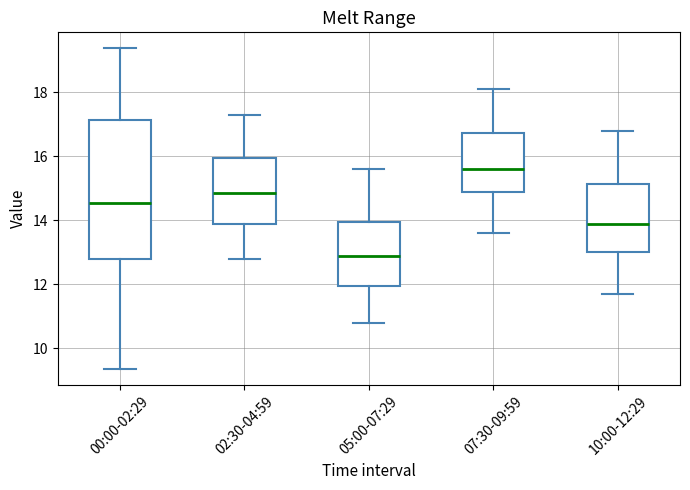

Reading left to right, read every box against the y-axis: the position of its median line, the range the box covers, and the ends of its whiskers. The values are not printed on the chart, so give them approximately, as read against the axis.

00:00-02:29: median 14.6, box 12.8 to 17.2, whiskers 9.4 to 19.4
02:30-04:59: median 14.8, box 14.0 to 16.0, whiskers 12.8 to 17.4
05:00-07:29: median 13.0, box 12.0 to 14.0, whiskers 10.8 to 15.6
07:30-09:59: median 15.6, box 14.8 to 16.8, whiskers 13.6 to 18.2
10:00-12:29: median 14.0, box 13.0 to 15.2, whiskers 11.8 to 16.8